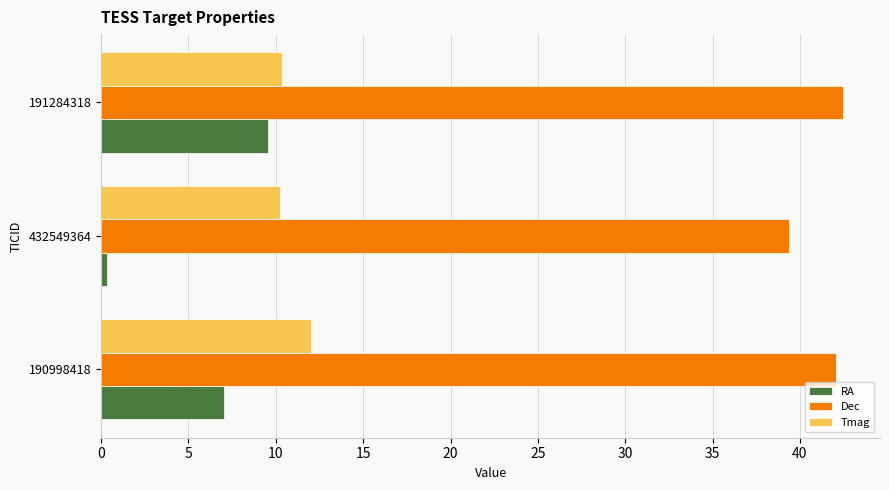

List the labels in order of RA value, smallest first.

432549364, 190998418, 191284318